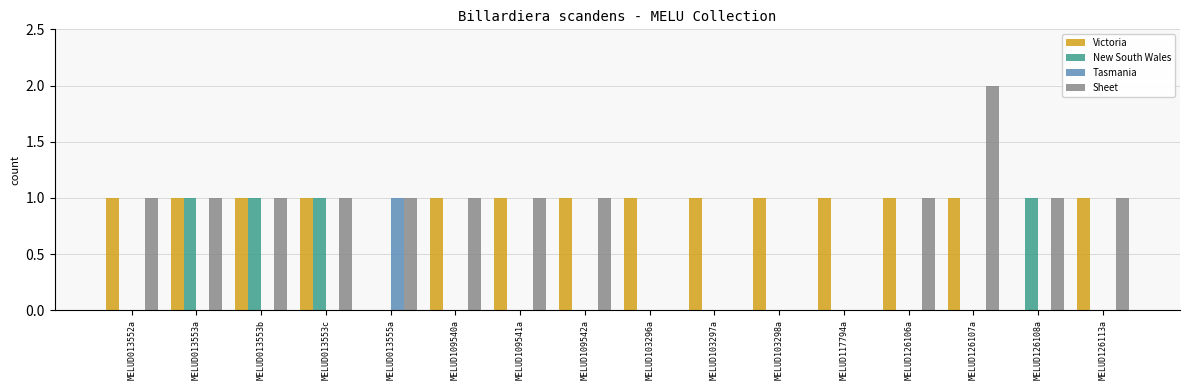

True or false: New South Wales has a value of 0 at MELUD013555a.

True